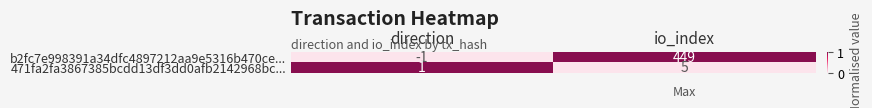

Which series has the largest total across all categories?

b2fc7e998391a34dfc4897212aa9e5316b470ce...